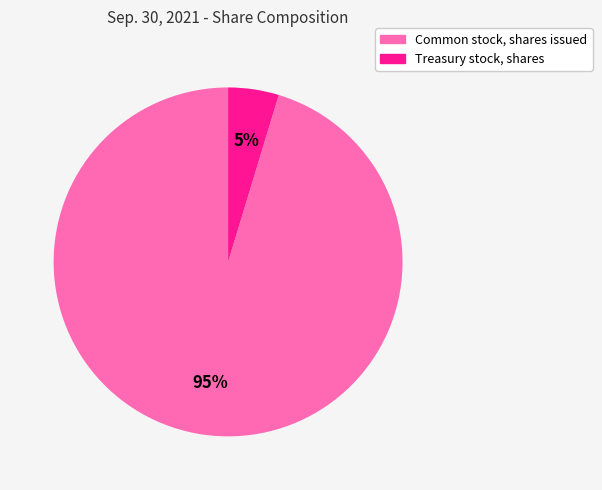

To the nearest percent, what is the combined percentage of Treasury stock, shares and Common stock, shares issued?

100%